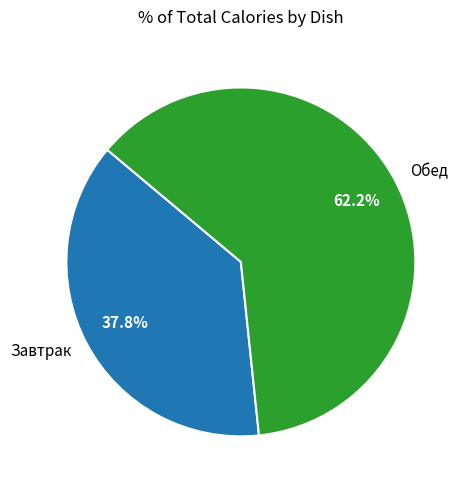

Is there a majority slice in this chart?

Yes